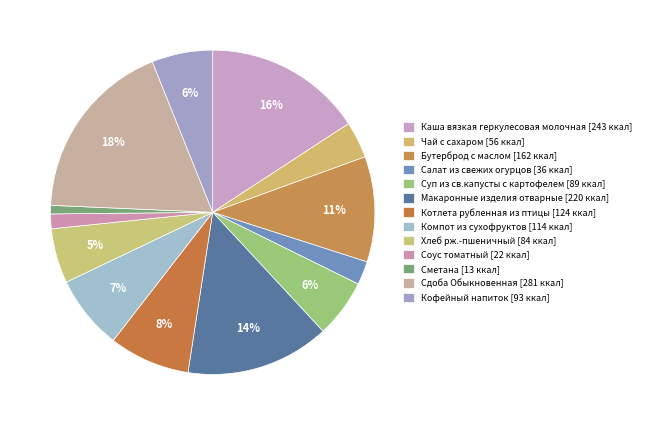

Does Салат из свежих огурцов account for over 50% of the chart?

No